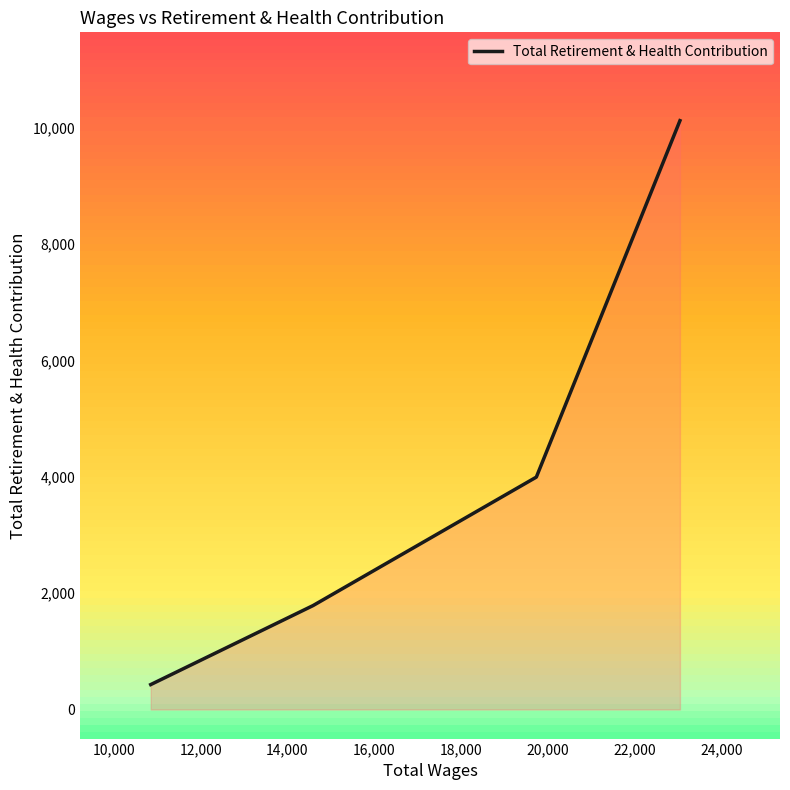

What is the difference between the maximum and minimum values?

9690